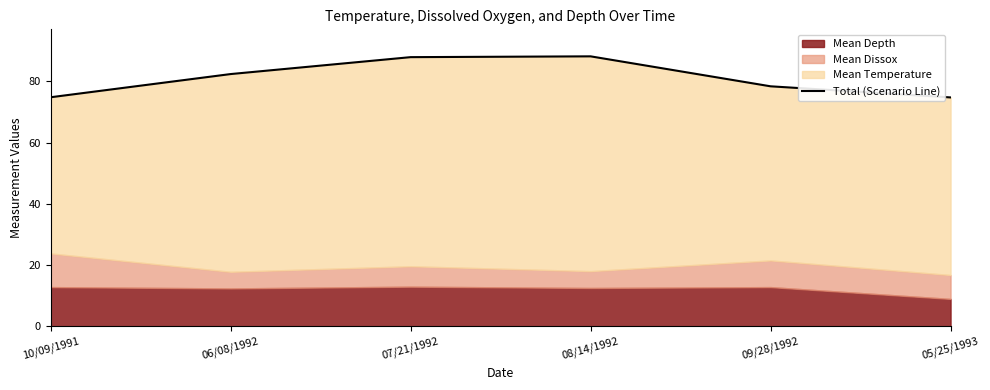

What is the maximum value shown in the chart?

88.2